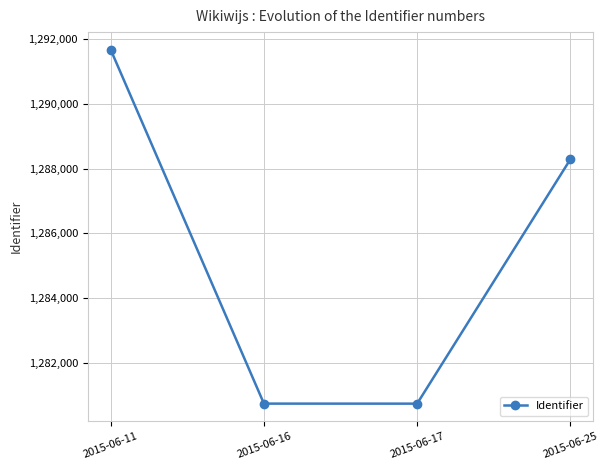

What is the value of the 2nd point from the left?

1280751